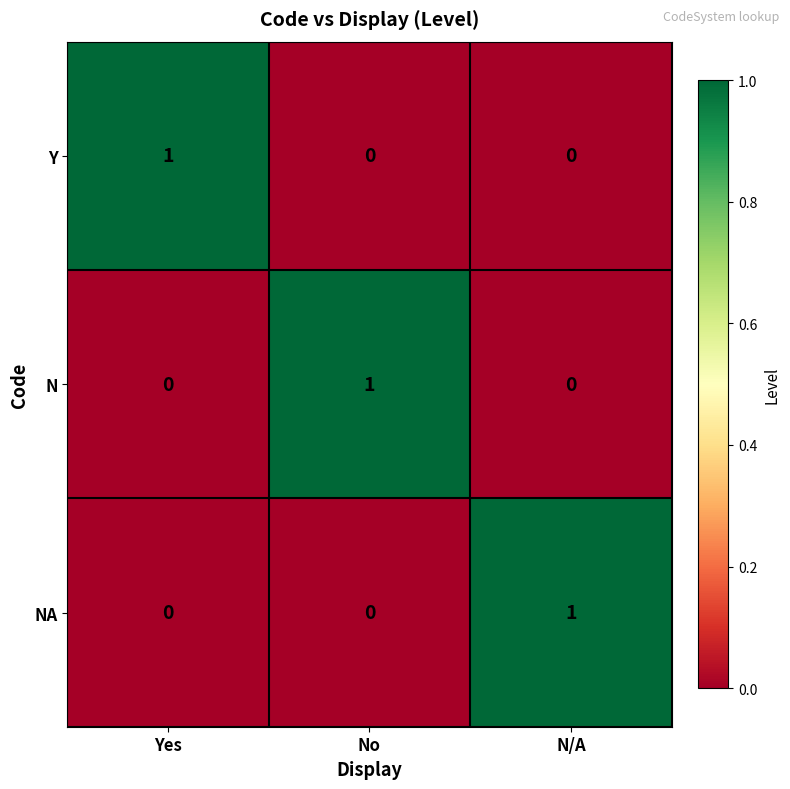

Reading left to right, what are all the values shown in this chart?

Y: 1	0	0
N: 0	1	0
NA: 0	0	1